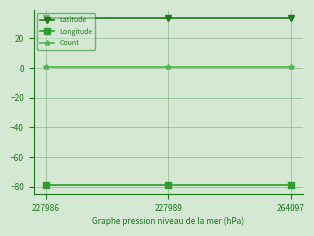

What is the value of the Count point at the 3rd from the left?

1.0